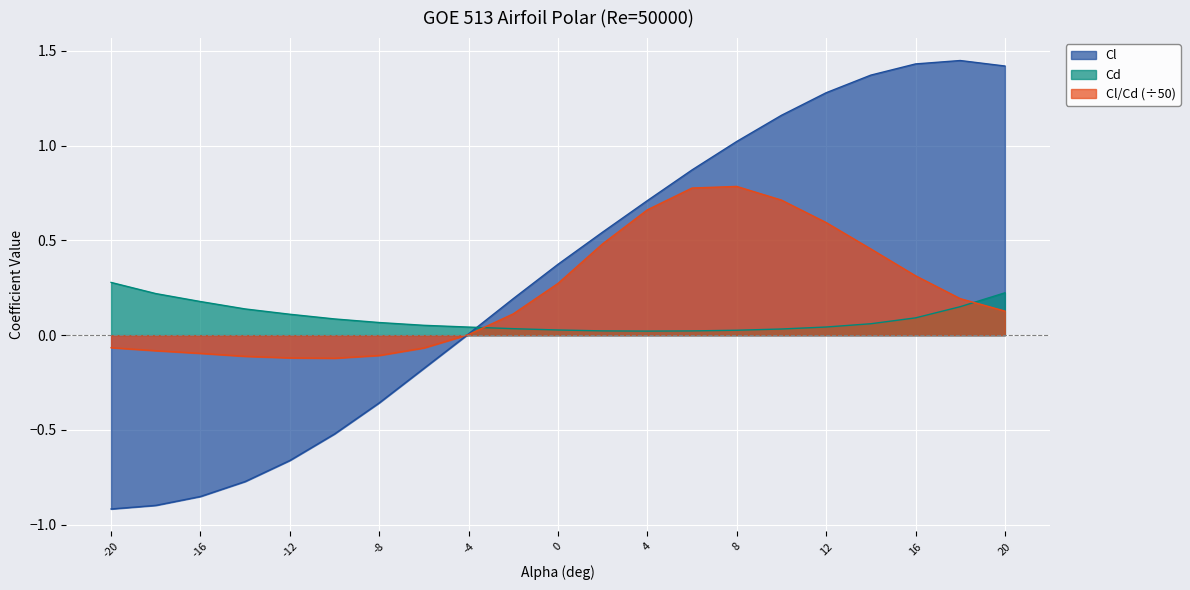

What is the spread (max minus min) of values at -20?

1.2